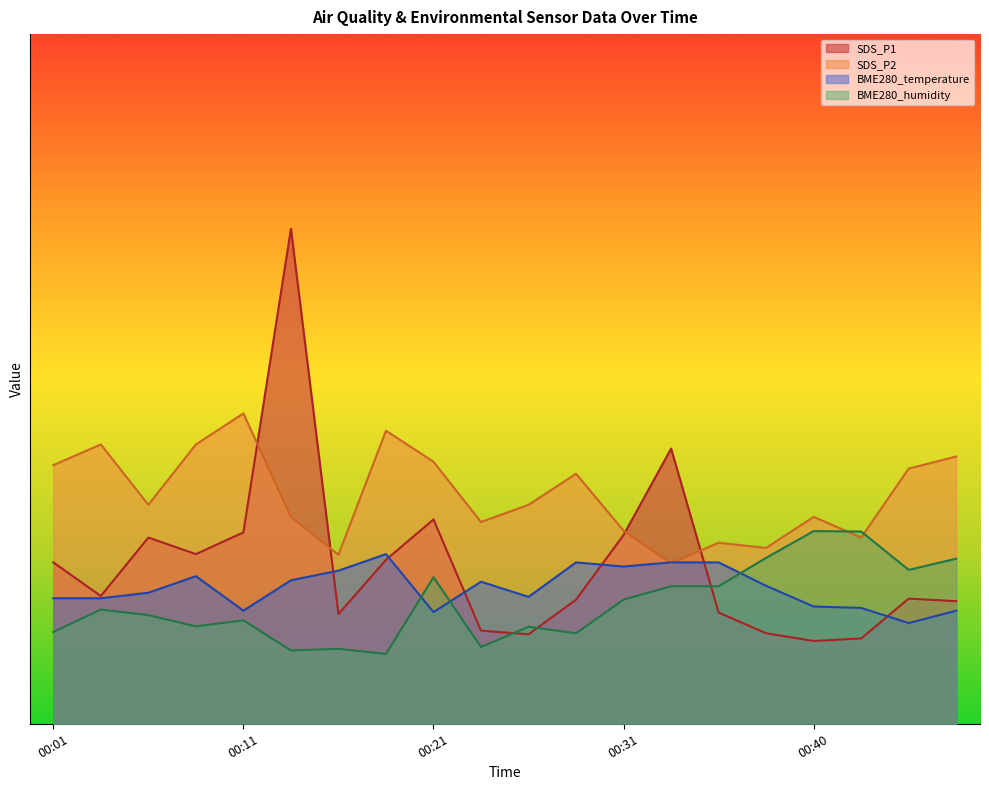

True or false: SDS_P2 has more than 2 interior local peaks.

True